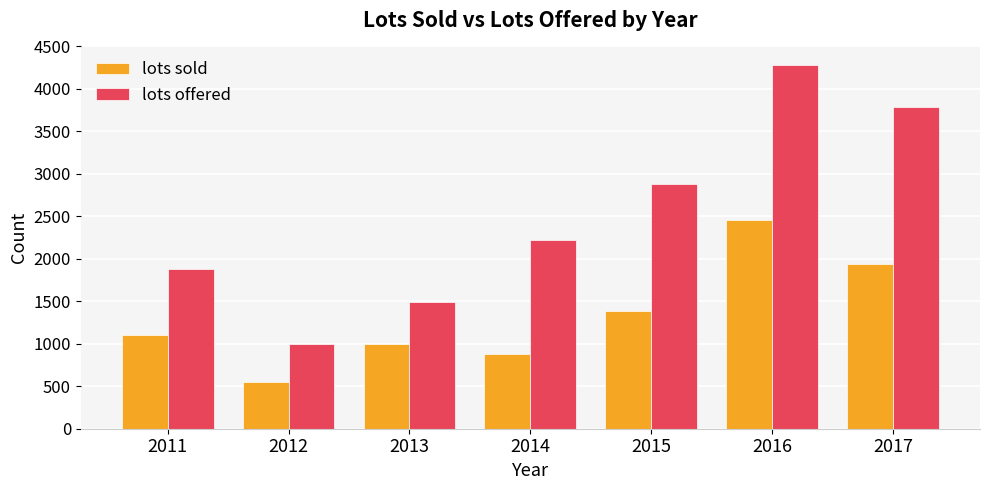

What value does the lots sold series have at 2012, to the nearest 100?

600